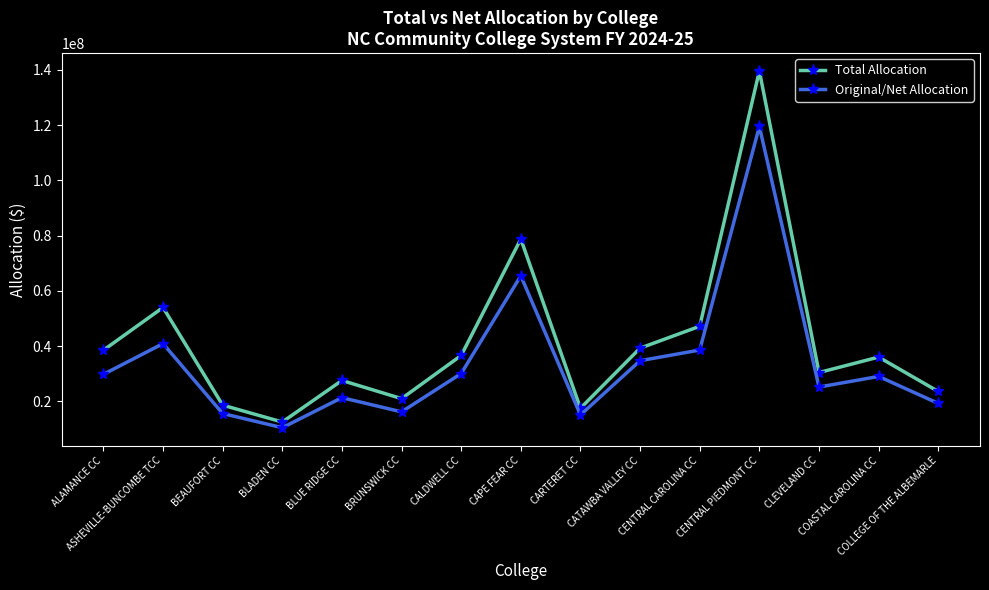

What is the value of the Total Allocation point at the 10th from the left?

39275580